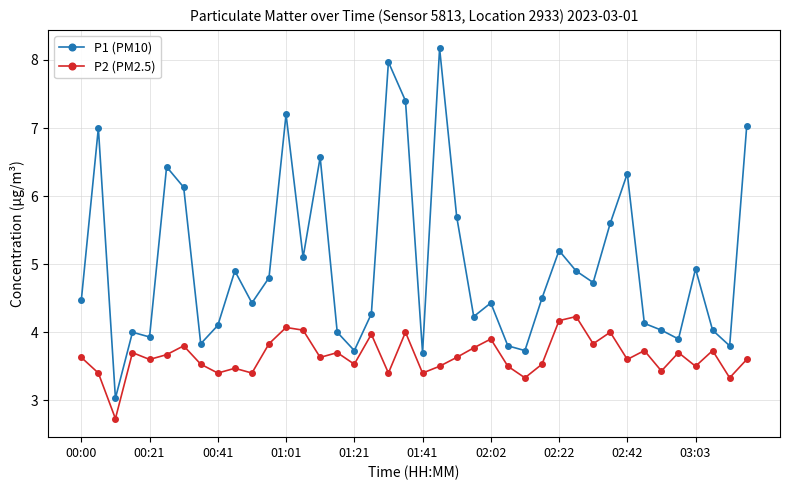

Which series has the widest spread of values?

P1 (PM10)